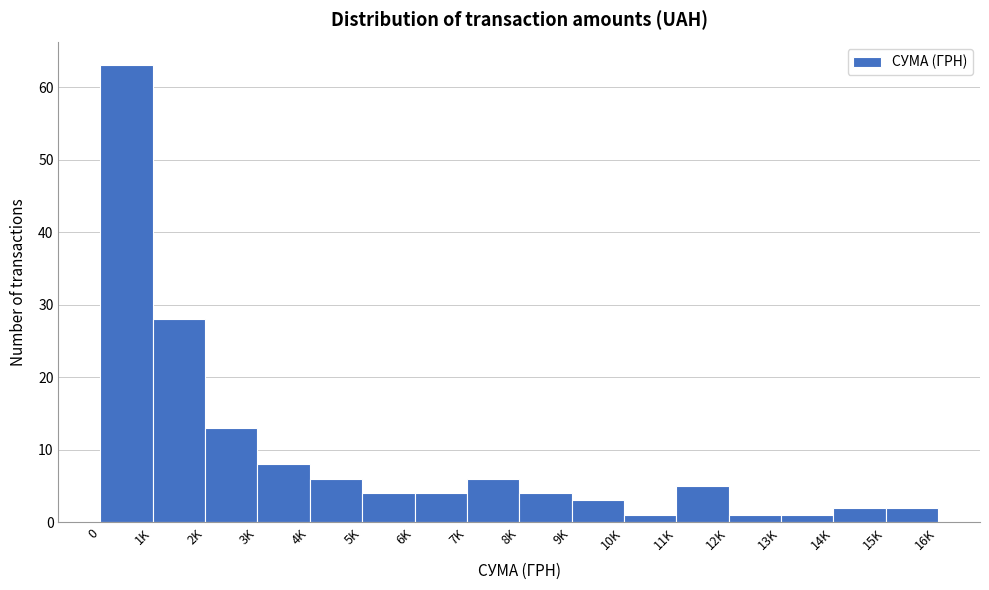

Reading right to left, list all the values displayed in this chart.

15K=2	14K=2	13K=1	12K=1	11K=5	10K=1	9K=3	8K=4	7K=6	6K=4	5K=4	4K=6	3K=8	2K=13	1K=28	0=63